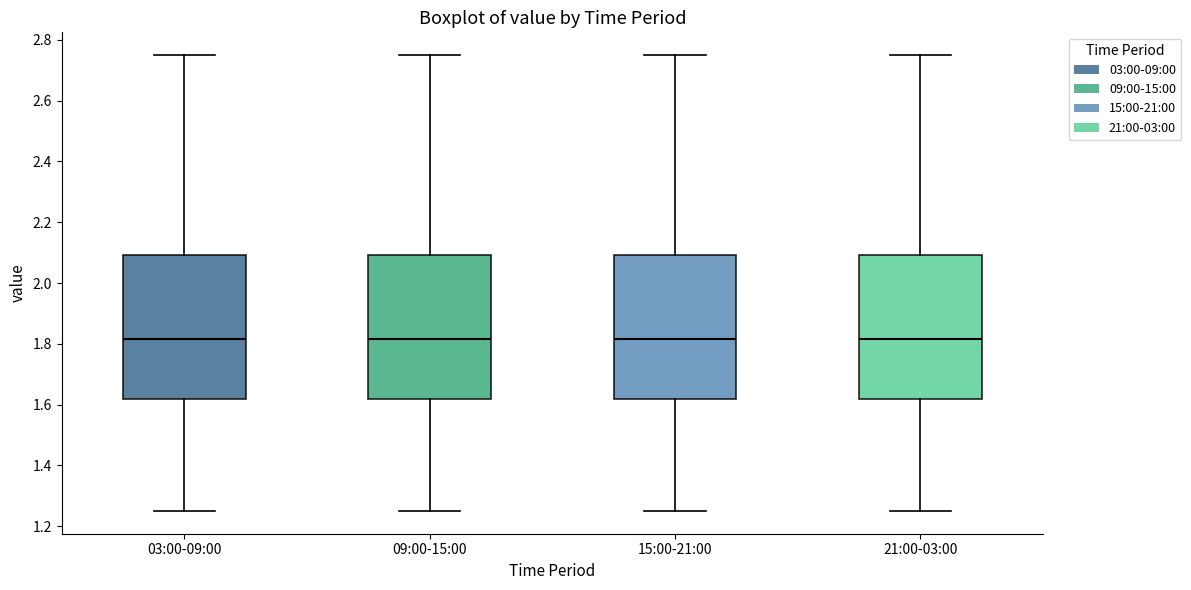

Reading left to right, transcribe this box plot: for each box, give where its median line is, the range the box spans, and where its two whiskers end, as read against the y-axis. The values are not printed on the chart, so give them approximately, as read against the axis.

03:00-09:00: median 1.82, box 1.62 to 2.10, whiskers 1.26 to 2.76
09:00-15:00: median 1.82, box 1.62 to 2.10, whiskers 1.26 to 2.76
15:00-21:00: median 1.82, box 1.62 to 2.10, whiskers 1.26 to 2.76
21:00-03:00: median 1.82, box 1.62 to 2.10, whiskers 1.26 to 2.76